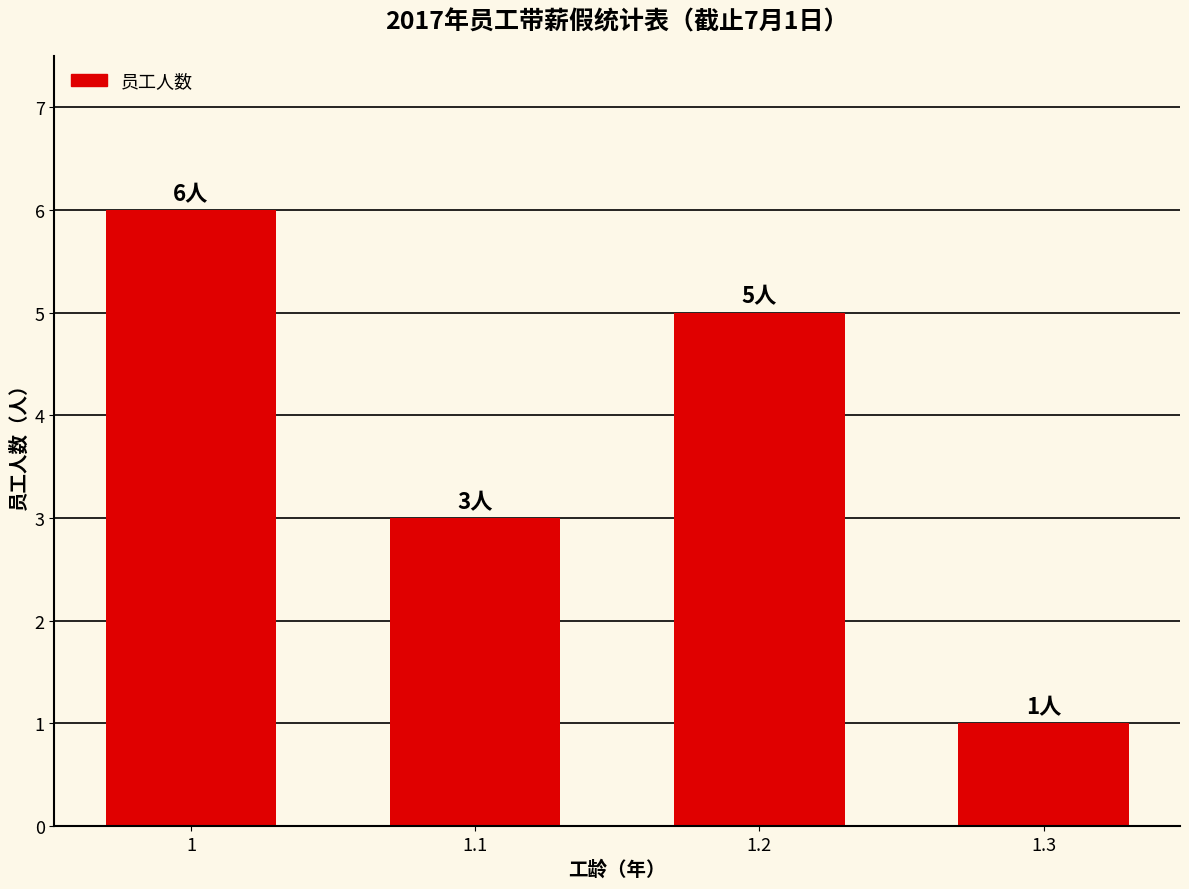

What is the average value?

4